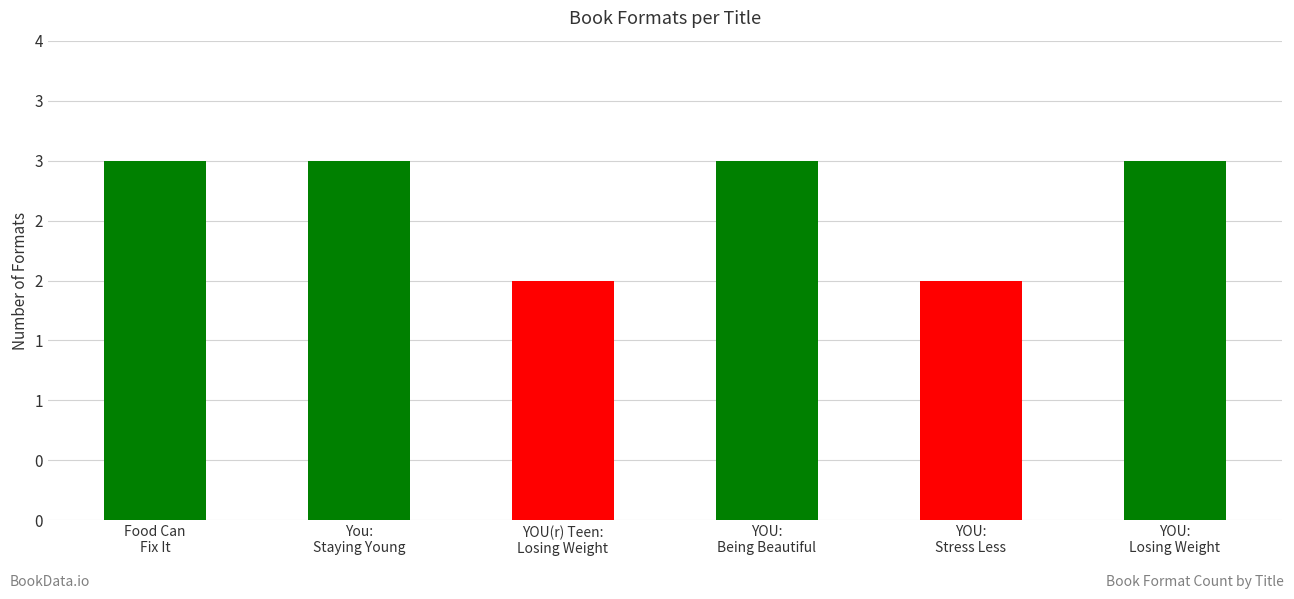

What position from the right is Food Can
Fix It?

6